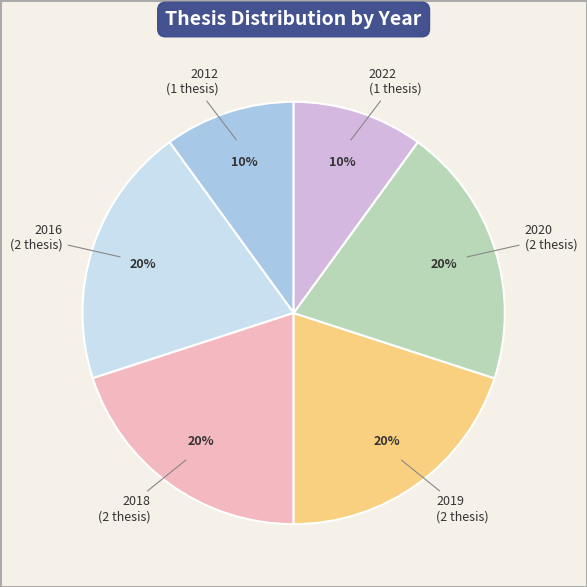

Is there any slice that represents more than half of the pie?

No